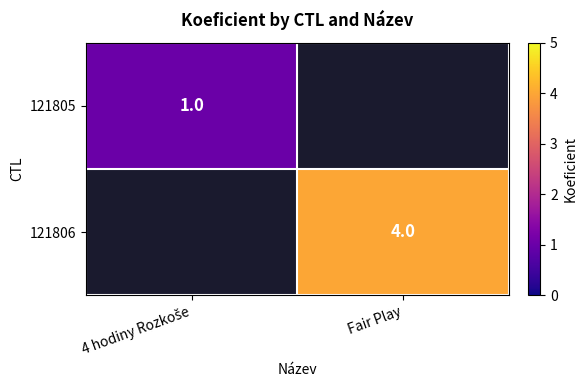

The value of 121806 at Fair Play is 1. True or false?

False